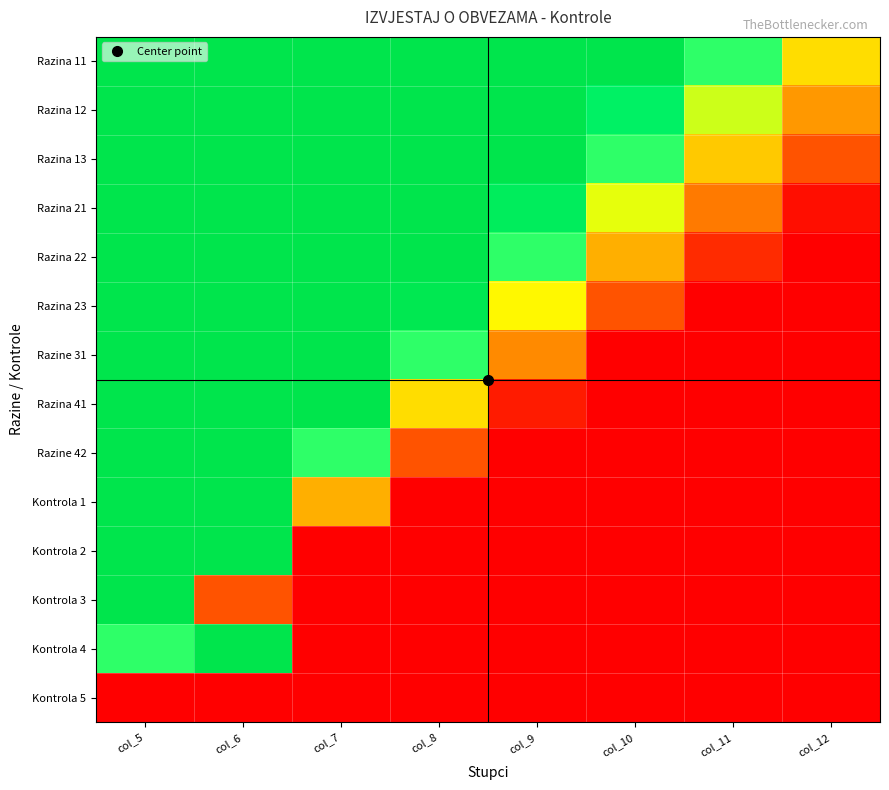

What is the difference between the highest and lowest values at col_7?

1.0